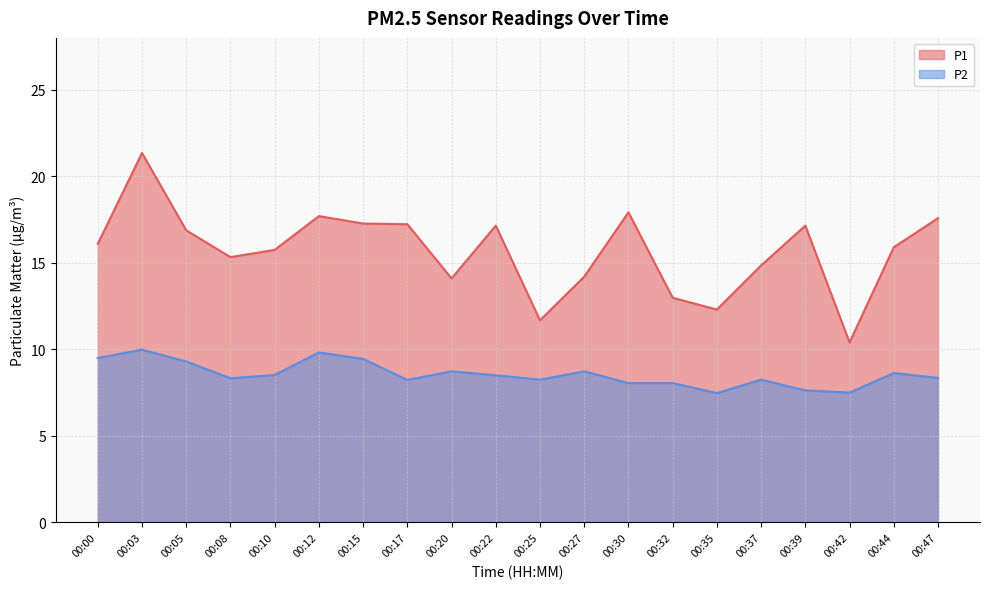

Rank the series by their average value, from highest to lowest.

P1, P2